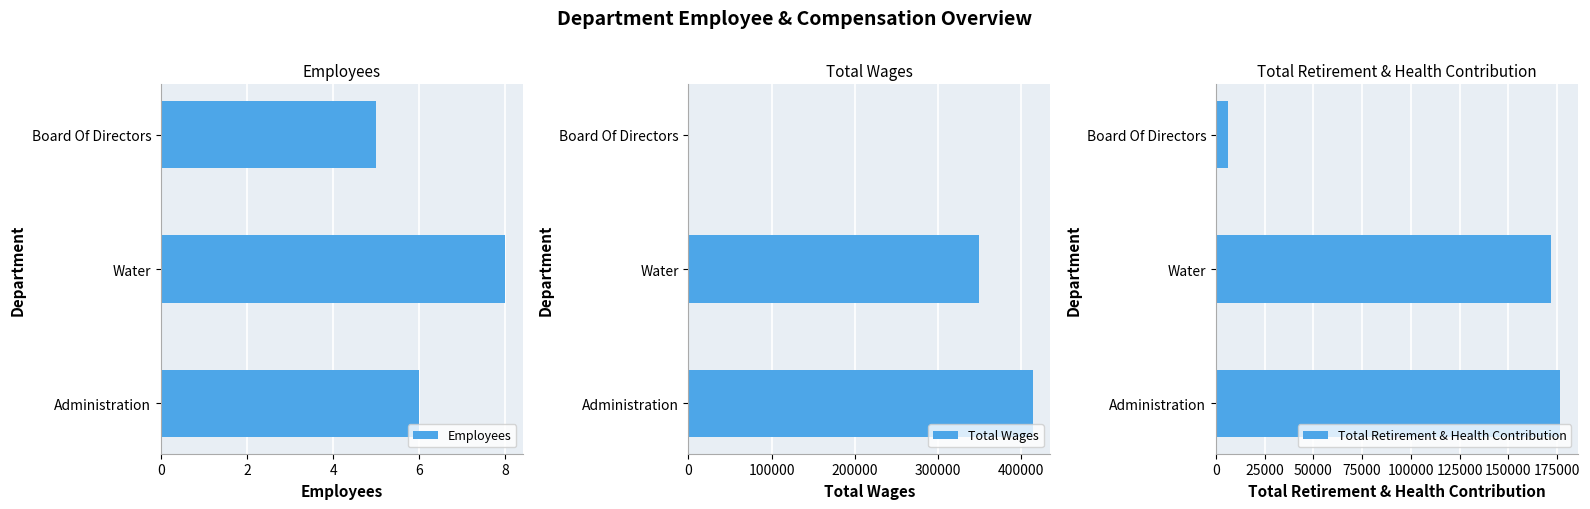

Rank the series by their maximum value, from highest to lowest.

Total Wages, Total Retirement & Health Contribution, Employees